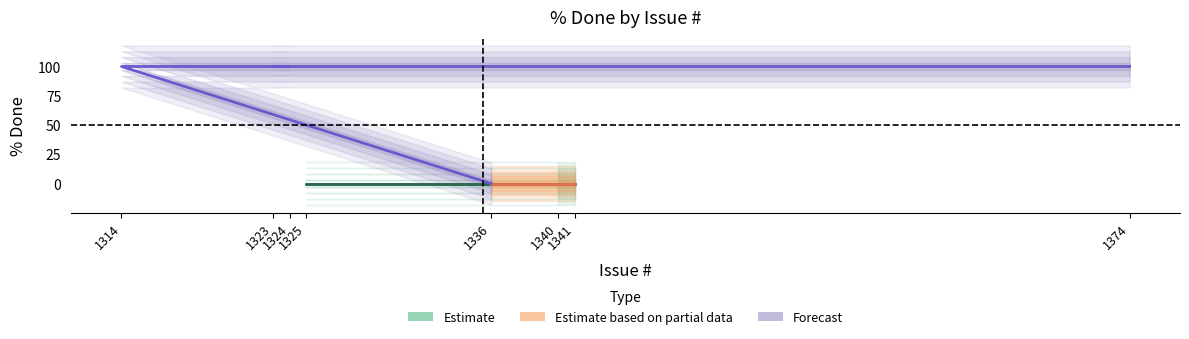

Between 1314 and 1324, which is larger?

1314